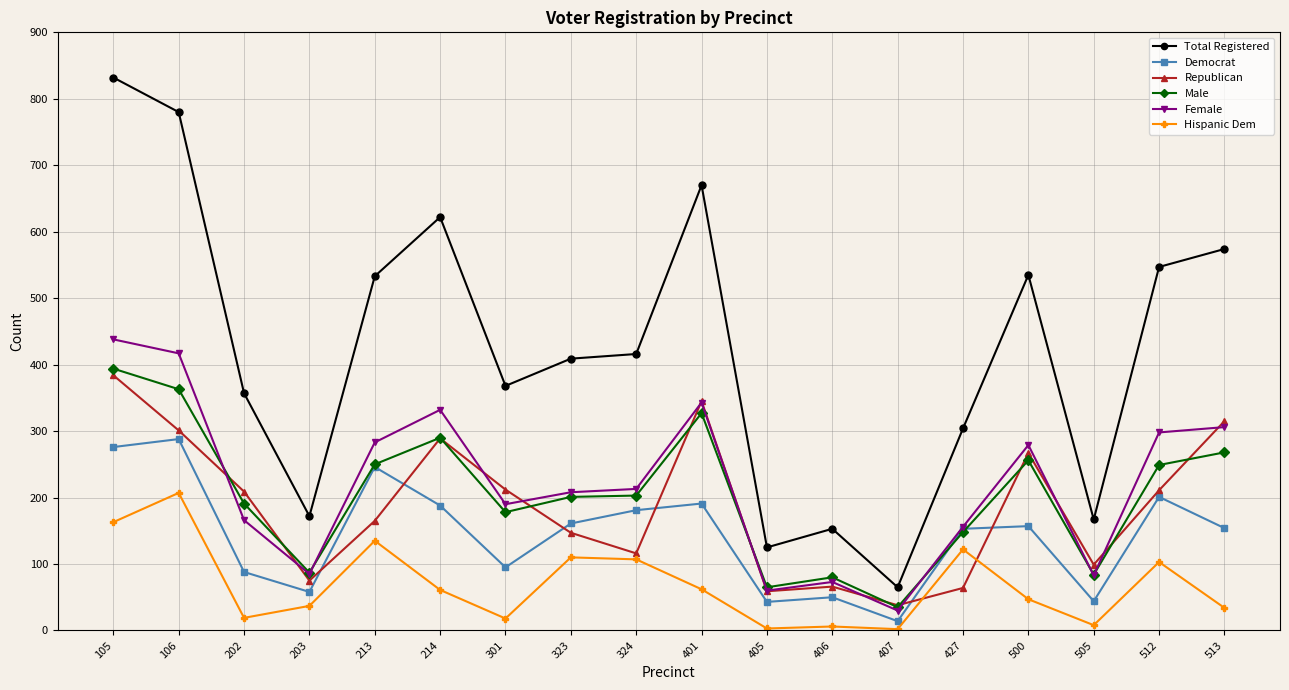

What is the sum of all Female values?

3960